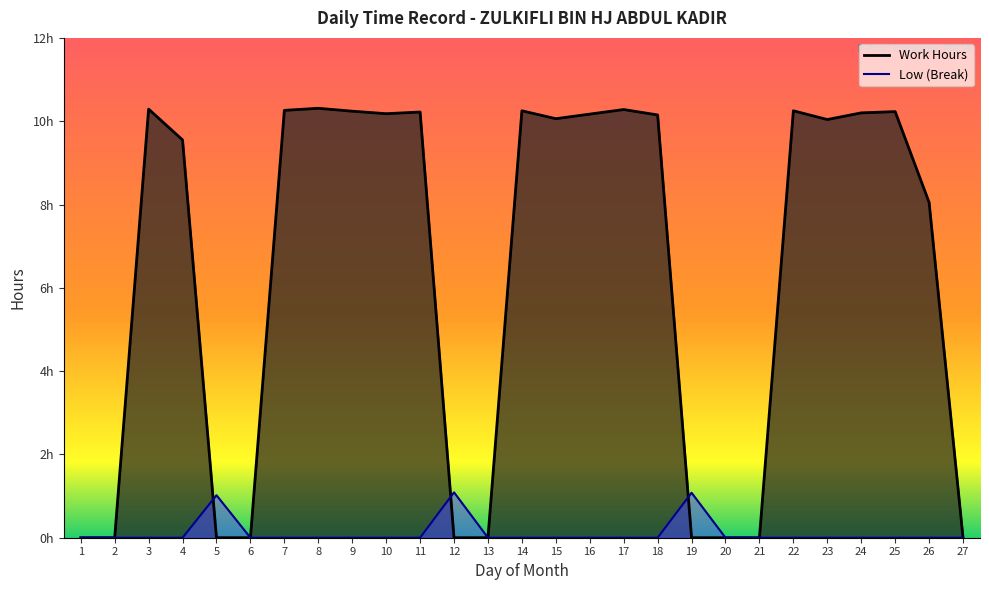

How many data points does each series have?

27